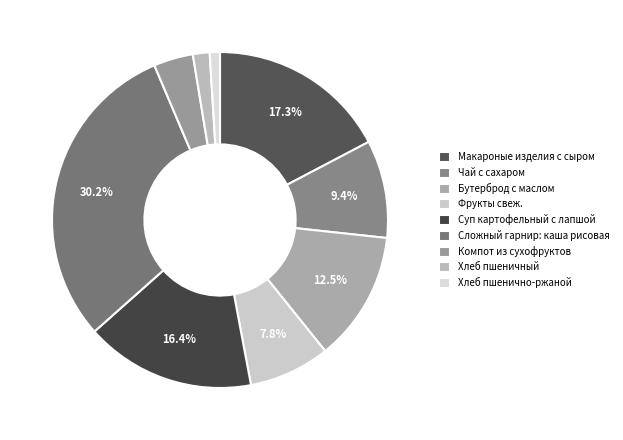

How much of the chart is everything except Бутерброд с маслом?

87.5%